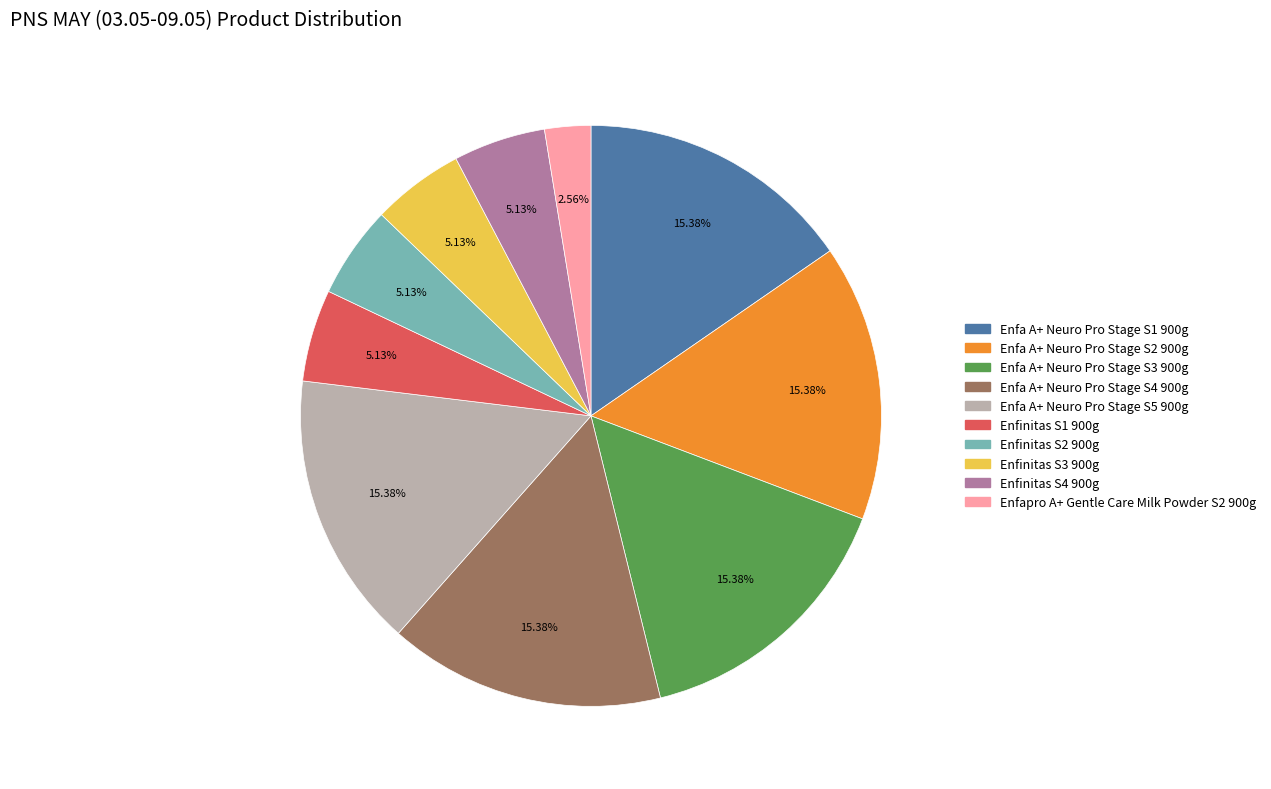

Is there a majority slice in this chart?

No